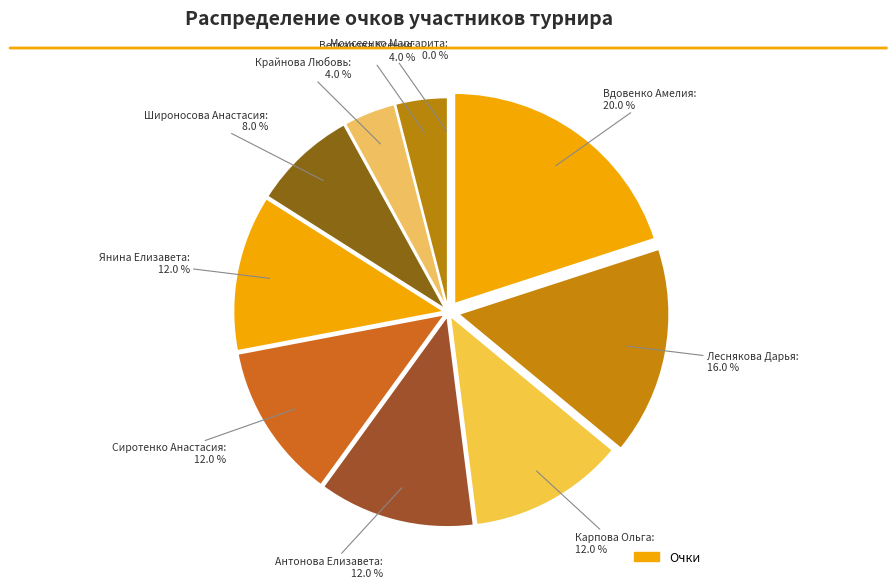

To the nearest percent, what is the average slice percentage?

10%